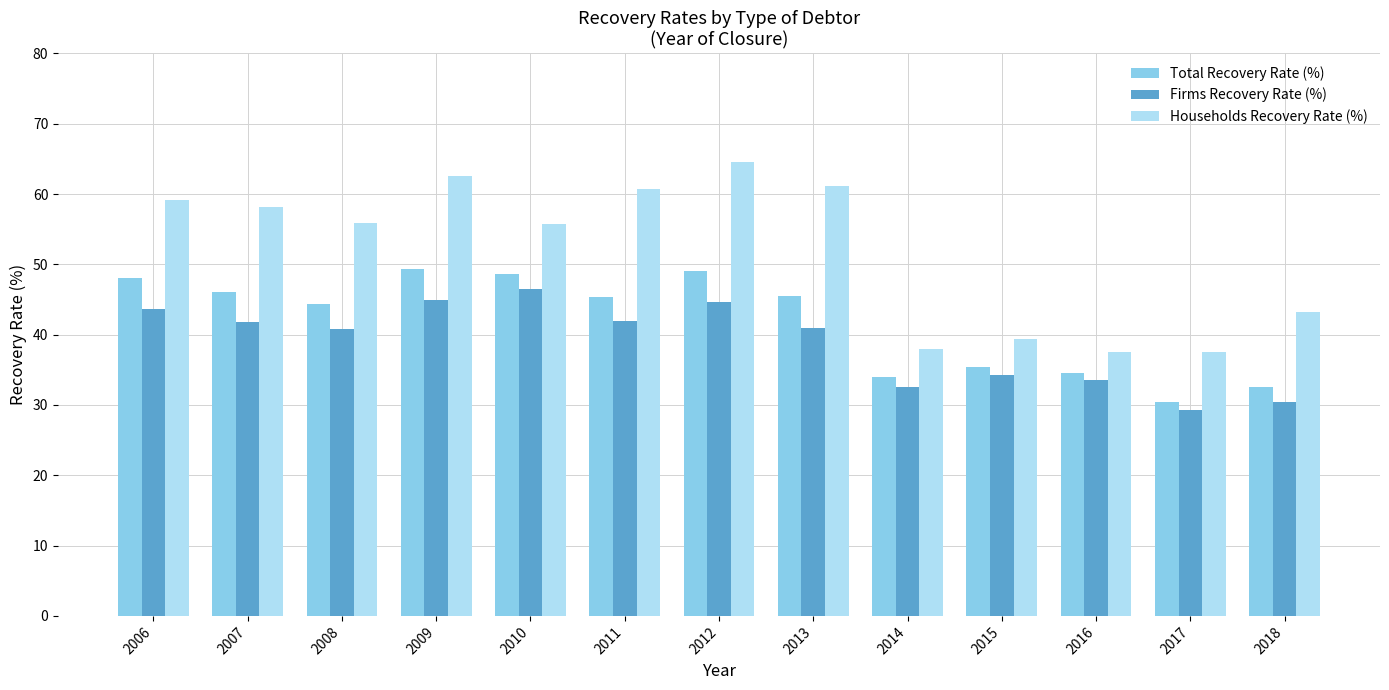

Which series changed the most between 2007 and 2016?

Households Recovery Rate (%)